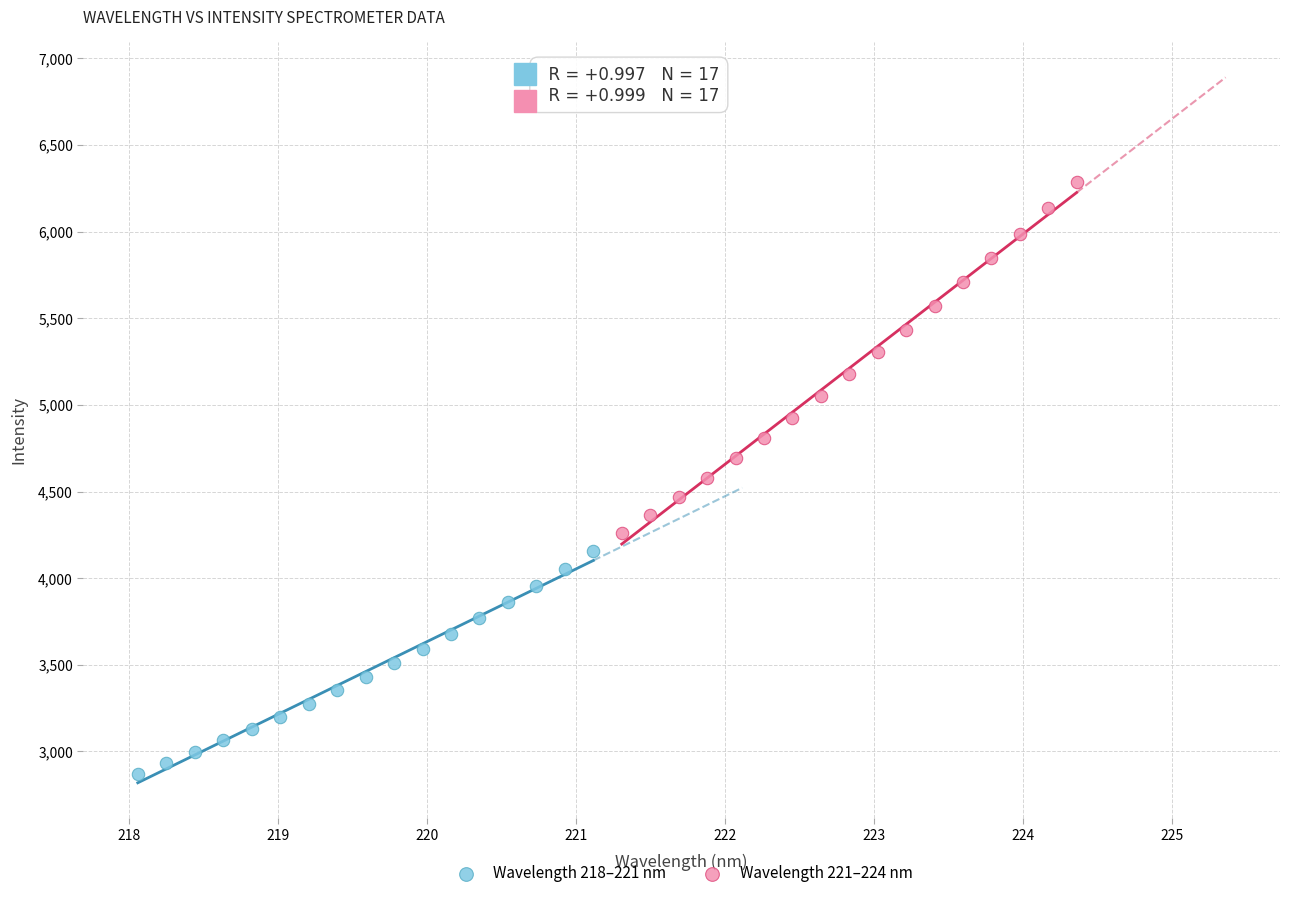

Which series has the largest Y range (max minus min)?

Wavelength 221–224 nm